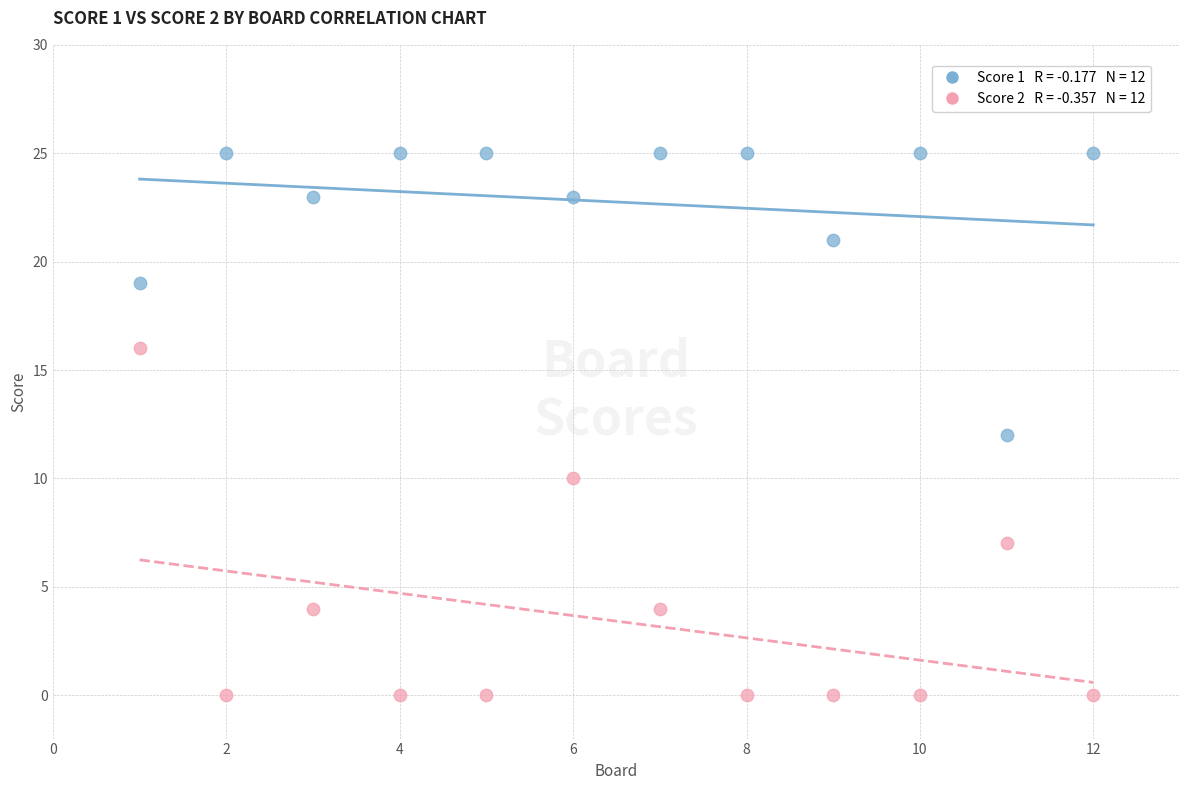

Across all data points, what is the range of X values (max minus min)?

11